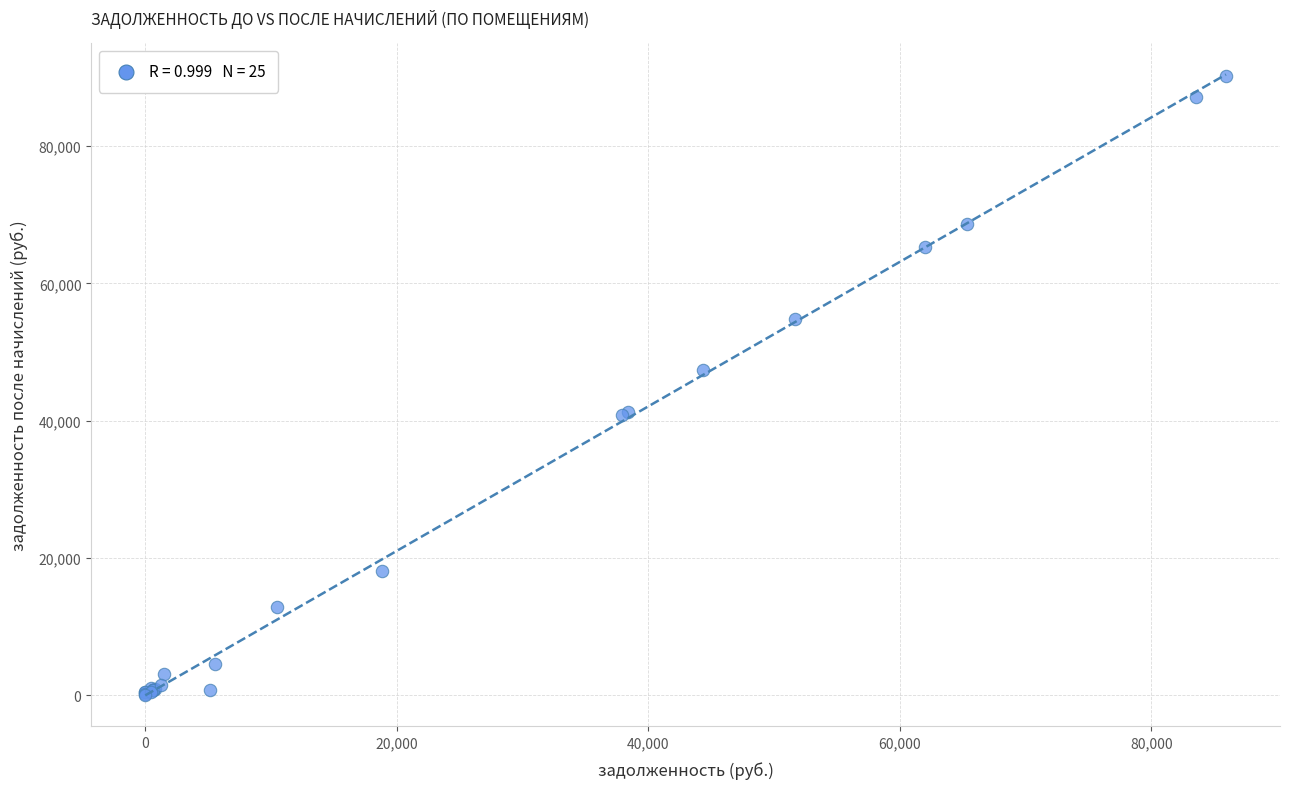

What Y value in the scatter plot is closest to 45139?

47405.6